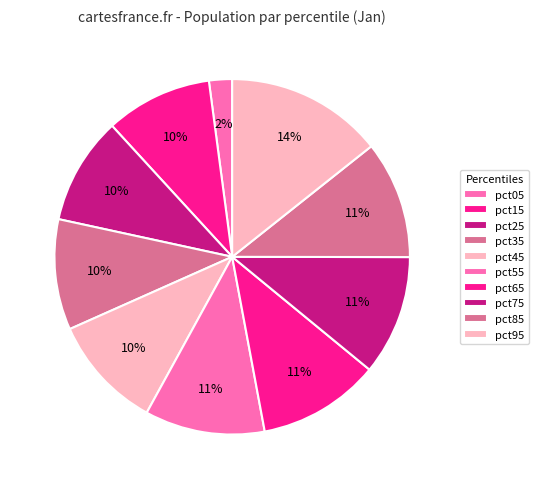

Do pct05 and pct35 together represent more than half of the pie?

No